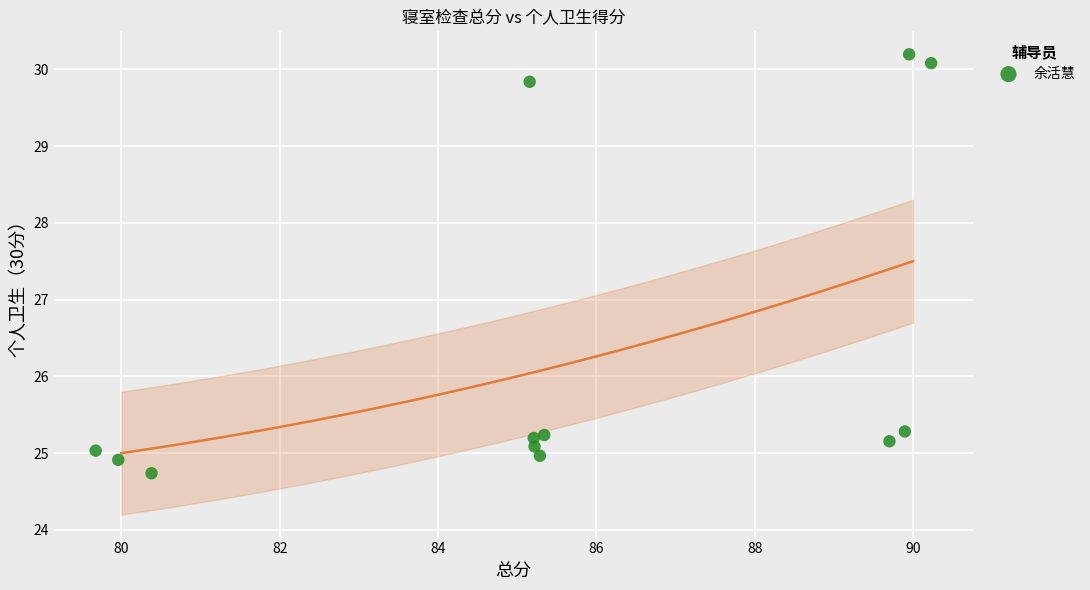

What is the range of X values (max minus min)?

10.6